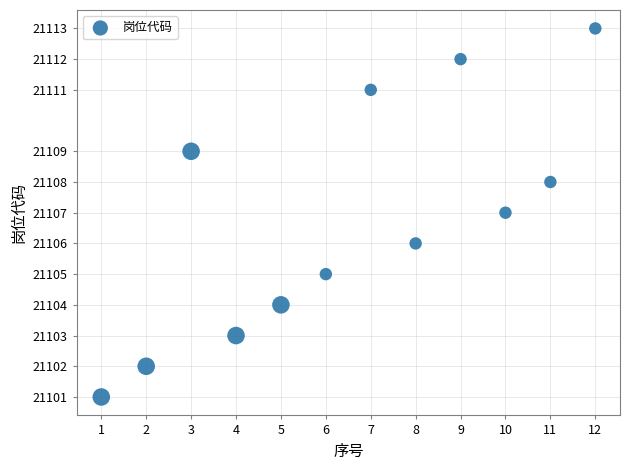

What is the range of X values (max minus min)?

11